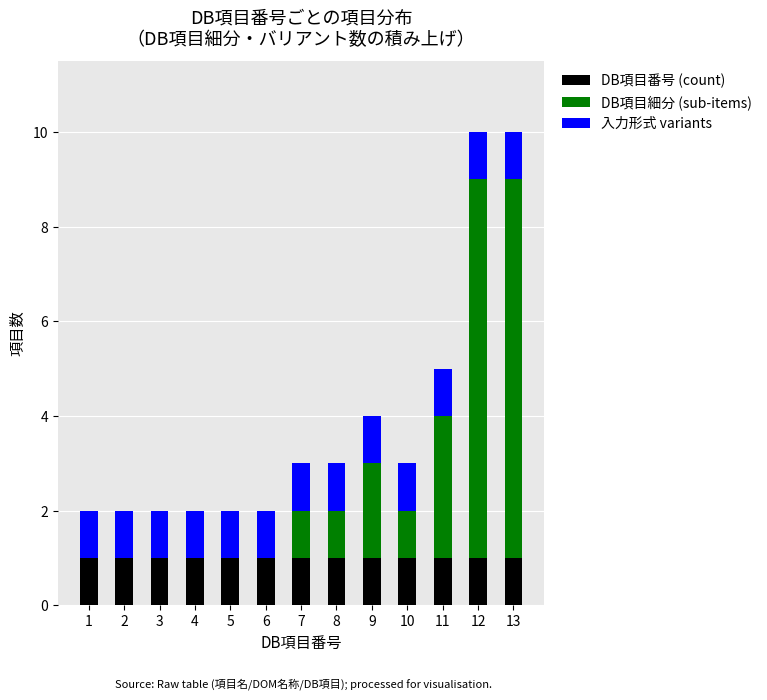

True or false: DB項目番号 (count) has a value of 1 at 3.

True